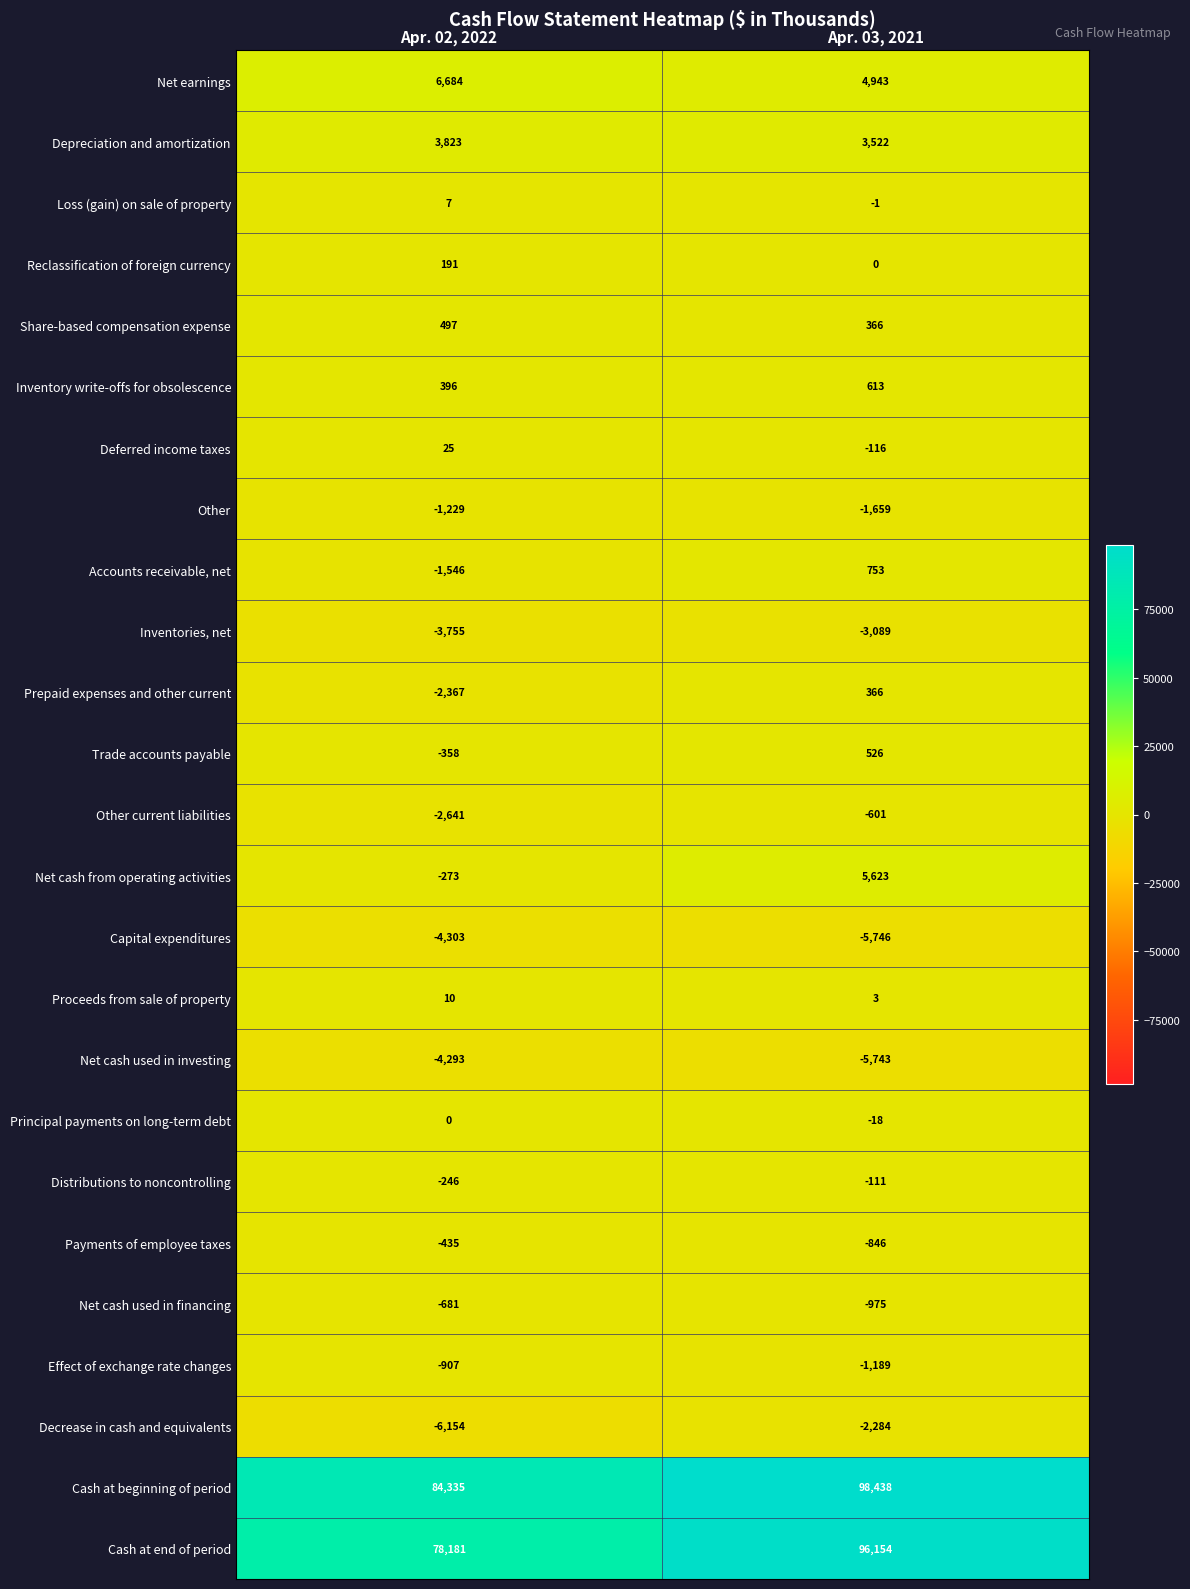

At which category does the chart reach its peak across all series?

Apr. 03, 2021